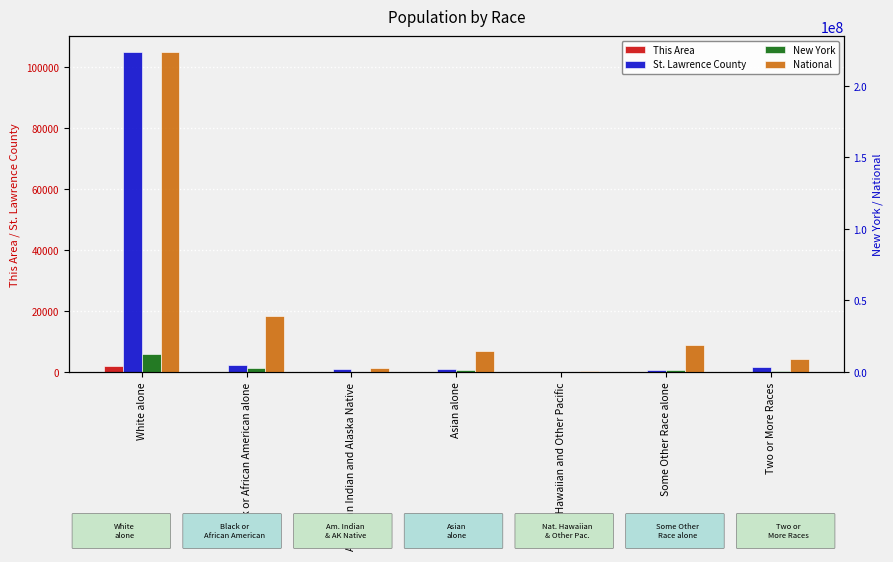

Is it true that This Area equals 7 at Some Other Race alone?

False